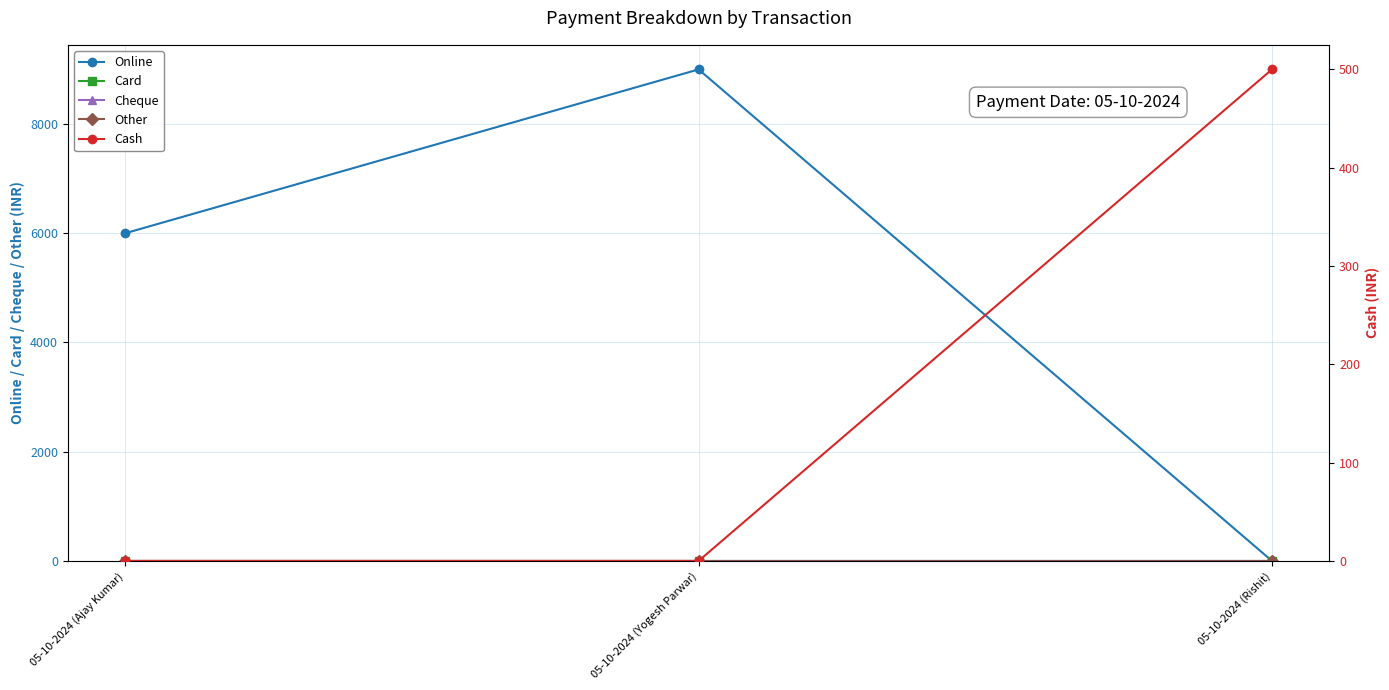

What are all the series names shown in the legend?

Online, Card, Cheque, Other, Cash